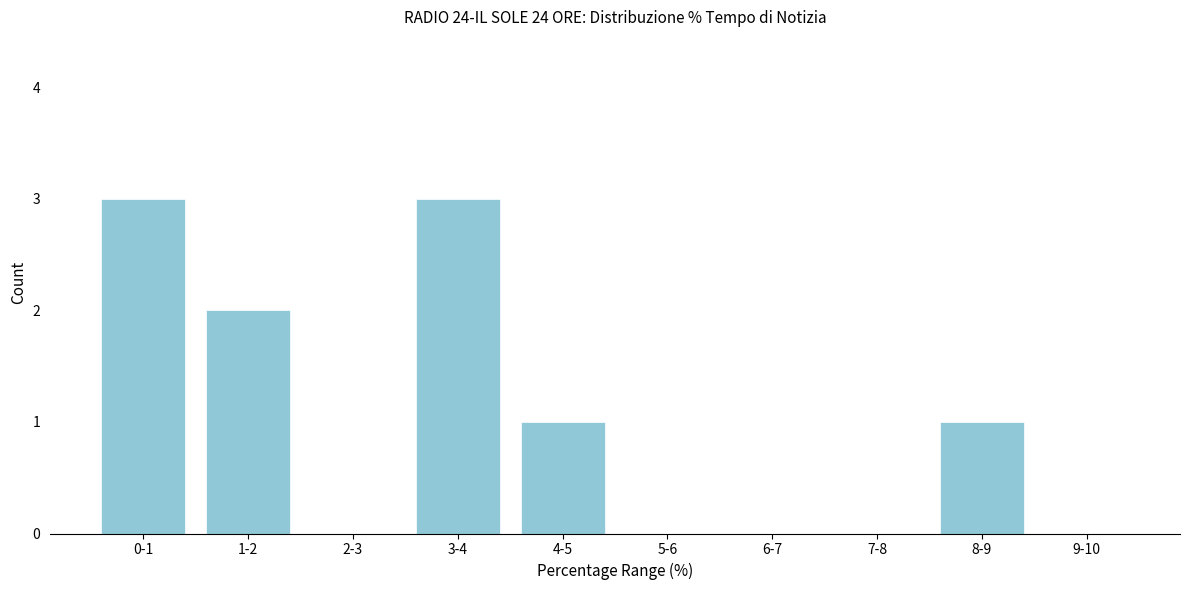

Reading left to right, what are all the values shown in this chart?

0-1=3	1-2=2	2-3=0	3-4=3	4-5=1	5-6=0	6-7=0	7-8=0	8-9=1	9-10=0